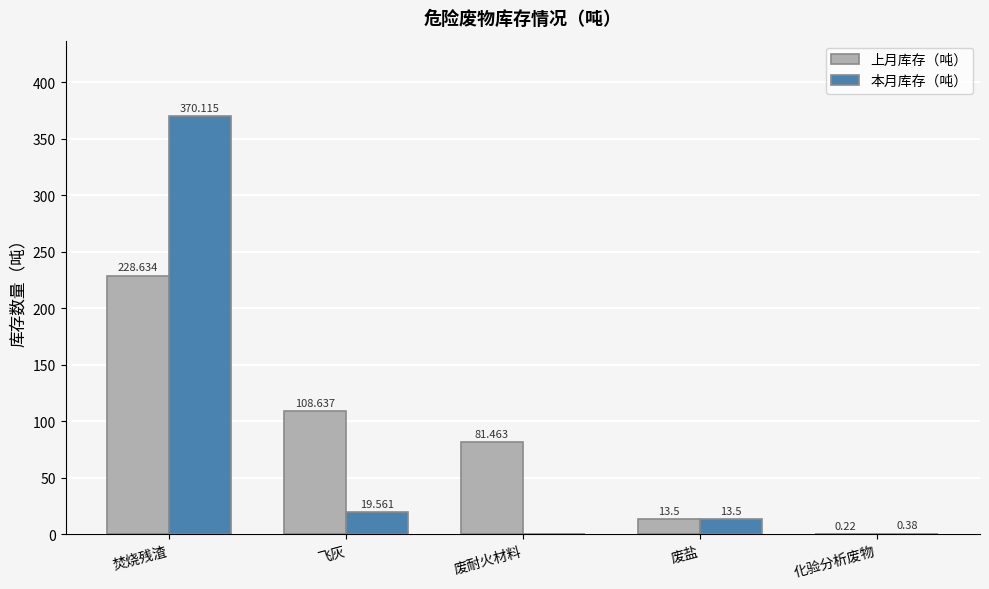

Does the chart contain stacked bars?

No